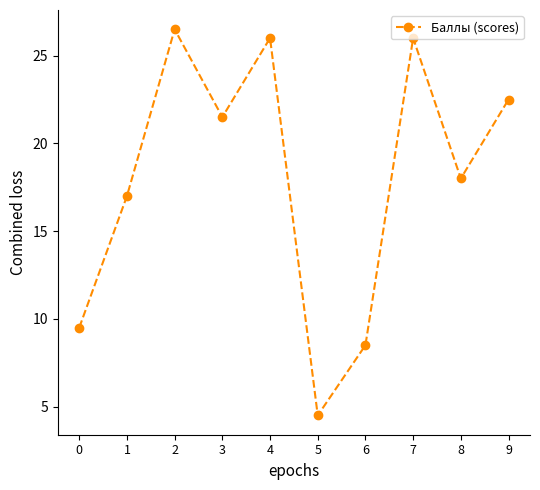

Reading right to left, extract all data points from this chart.

22.5	18.0	26.0	8.5	4.5	26.0	21.5	26.5	17.0	9.5